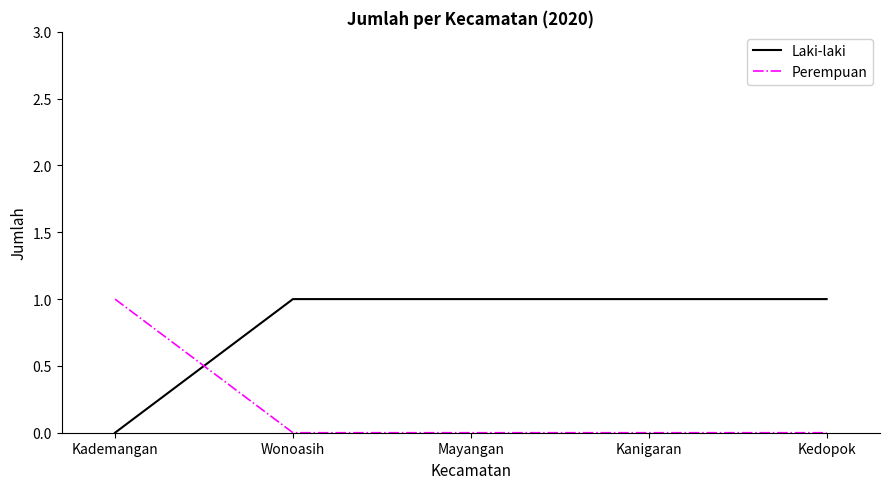

What position from the right is Kademangan?

5